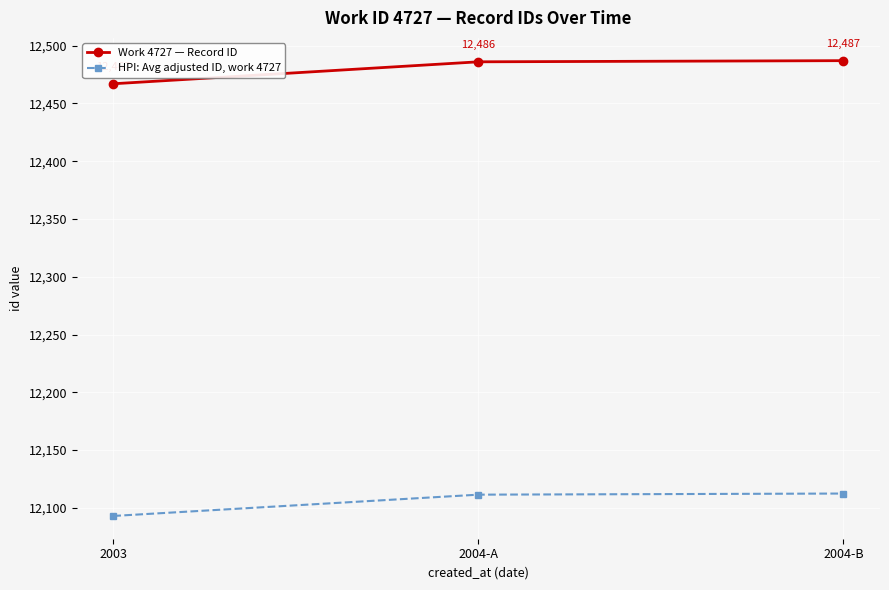

At how many categories does at least one series exceed 12472?

2